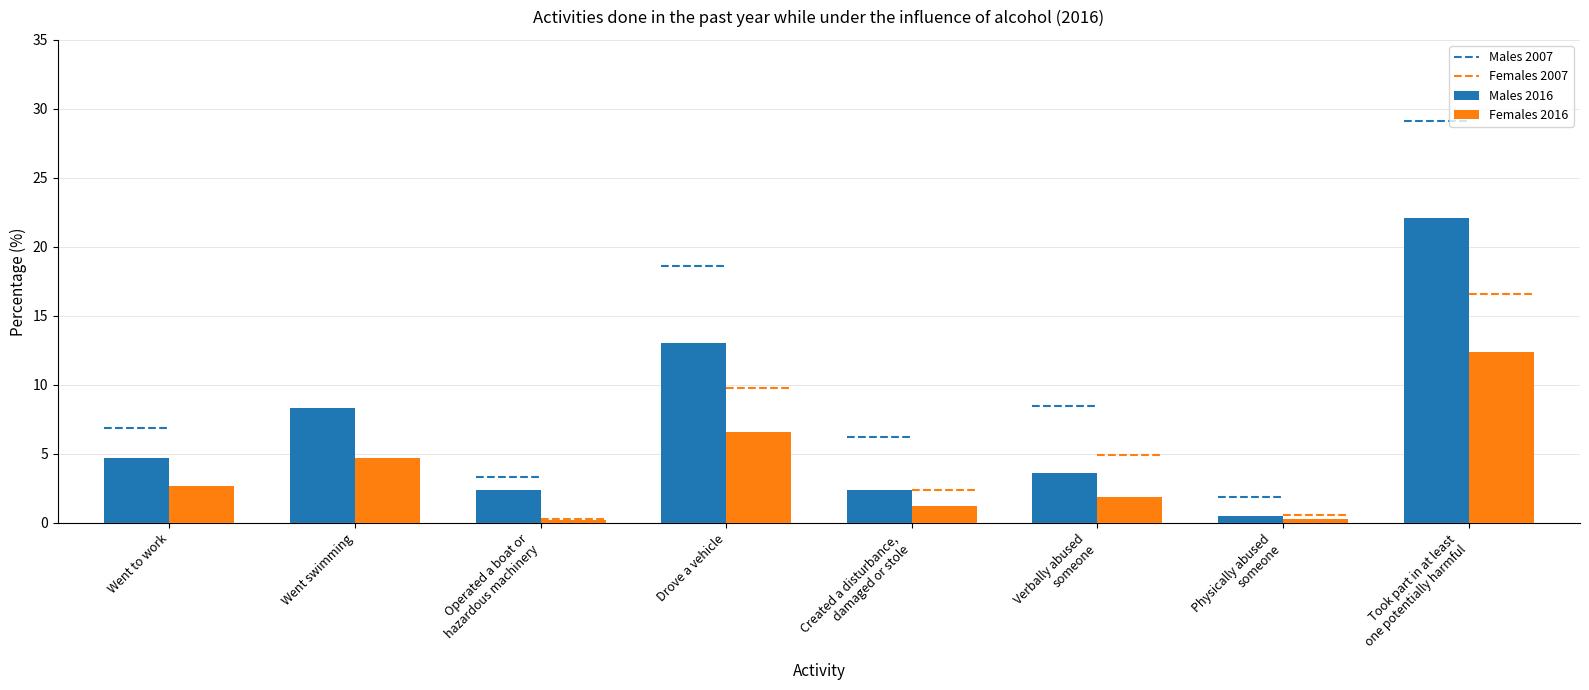

Which series has the largest total across all categories?

Males 2016